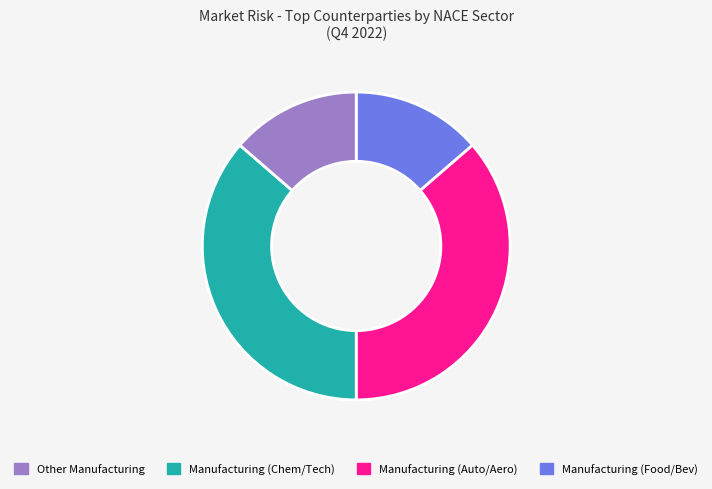

Is there any slice that represents more than half of the pie?

No